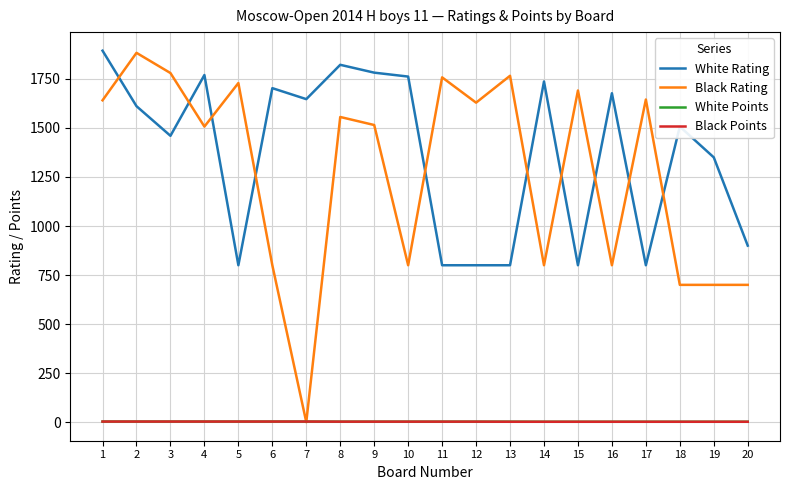

True or false: White Rating and Black Points cross at least once.

False